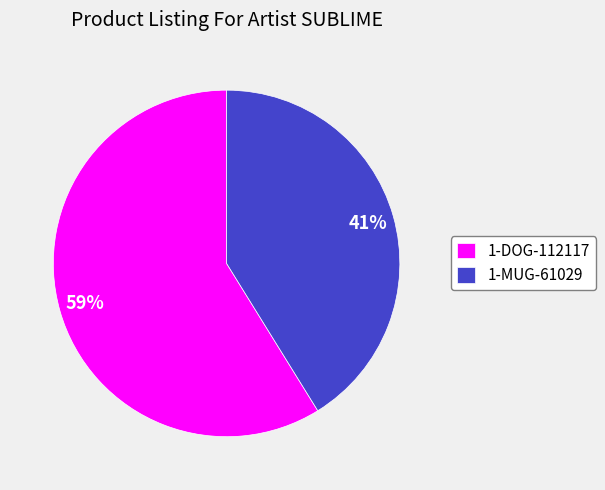

What percentage is the 1-MUG-61029 slice, to the nearest percent?

41%